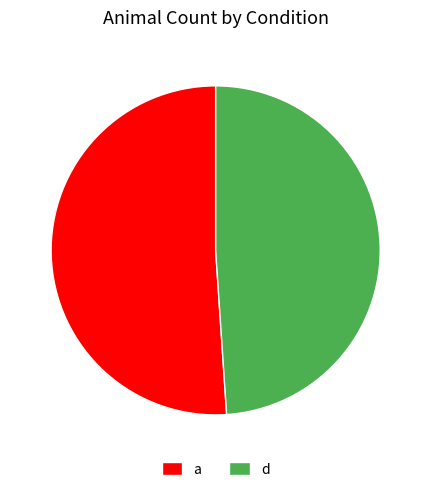

Is it true that a is 51% of the pie?

True